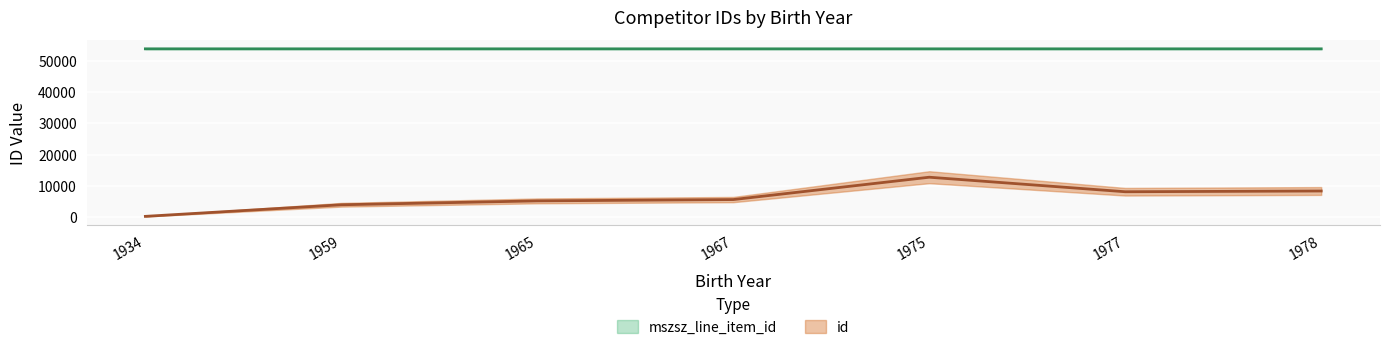

How many lines are shown in the chart?

2